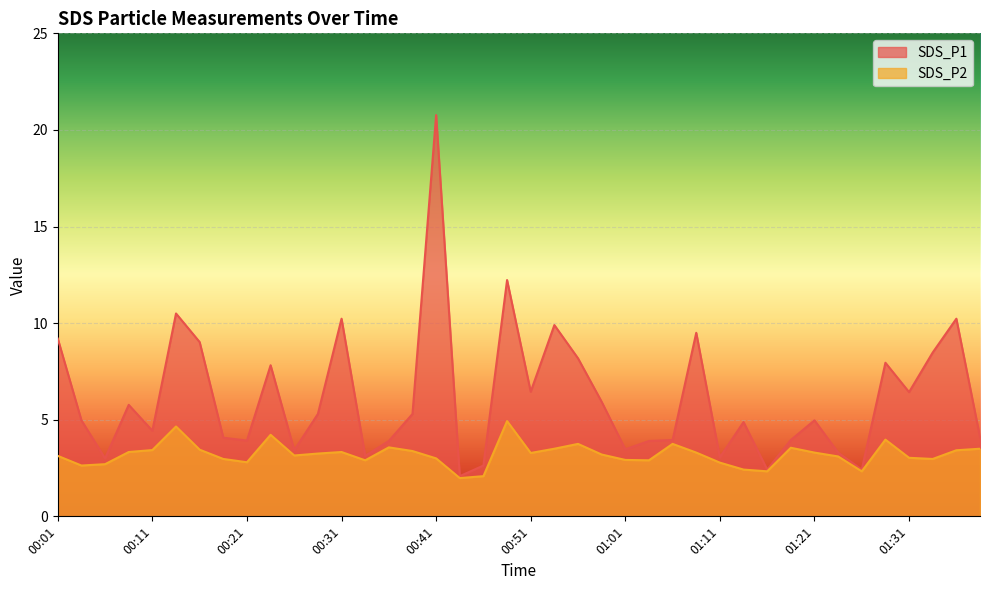

What is the total value across all series at 01:36?

13.7